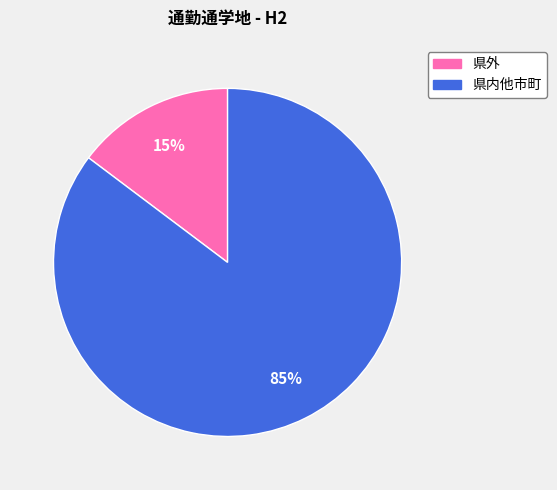

The 県外 slice represents 4% of the pie. True or false?

False